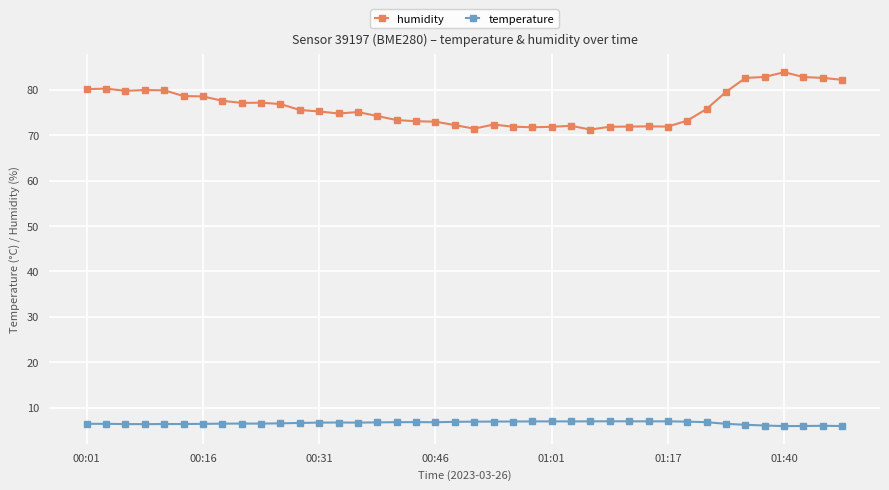

What is the average value of the temperature series?

6.6